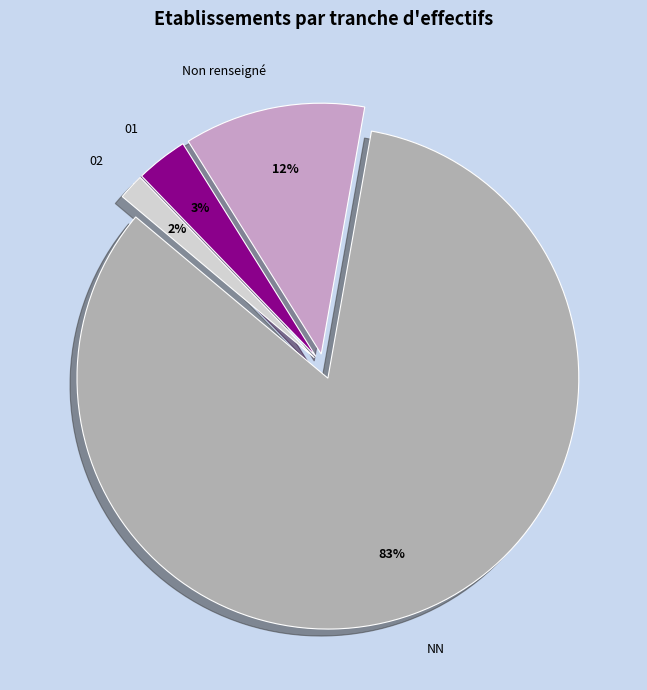

Is the sum of 02 and NN greater than half?

Yes